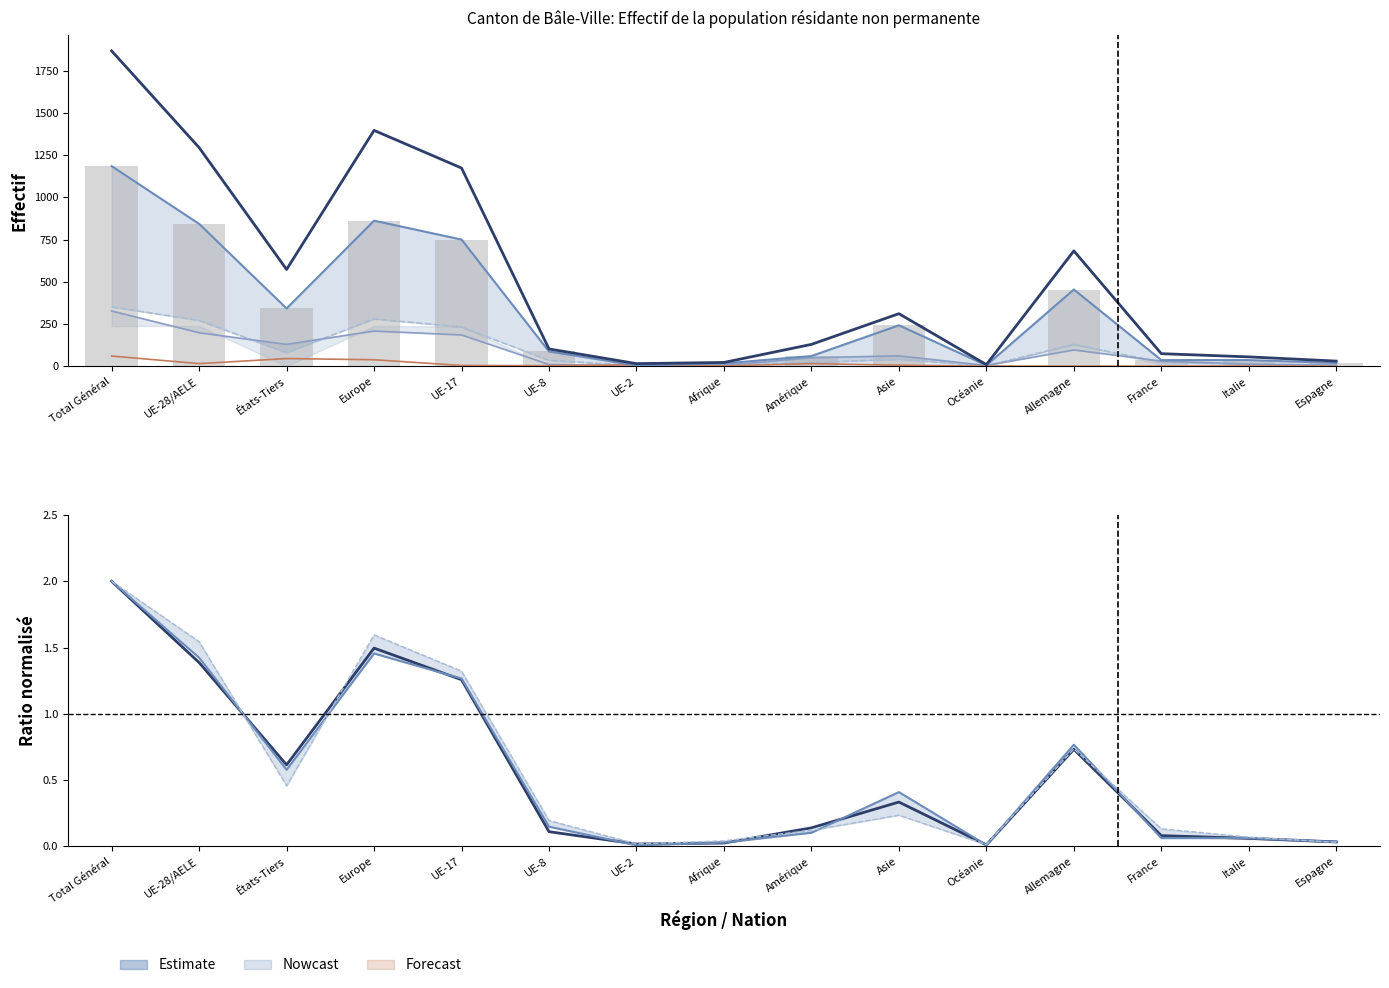

What is the label of the 5th bar from the left?

UE-17